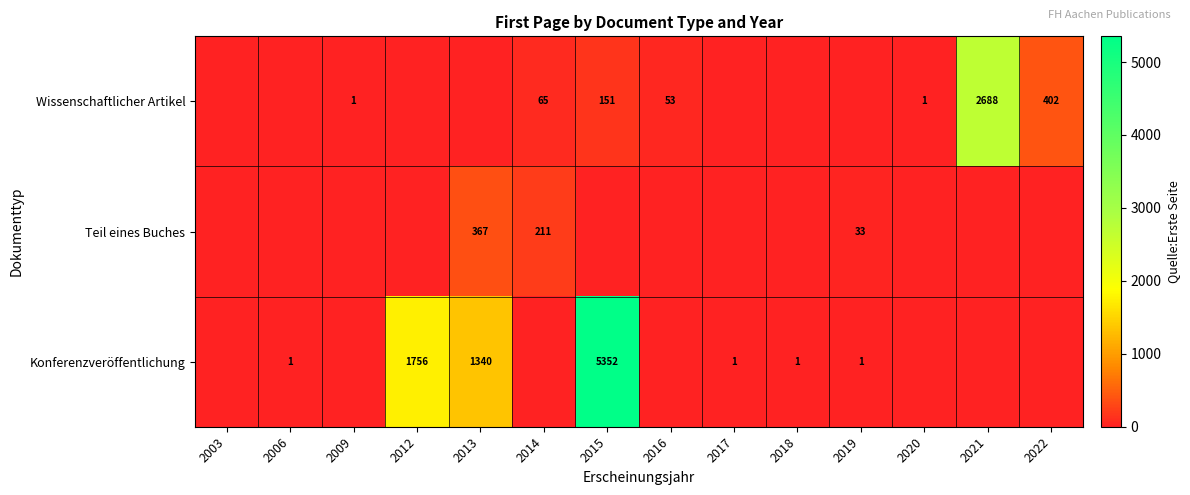

At how many categories does at least one series exceed 1491?

3